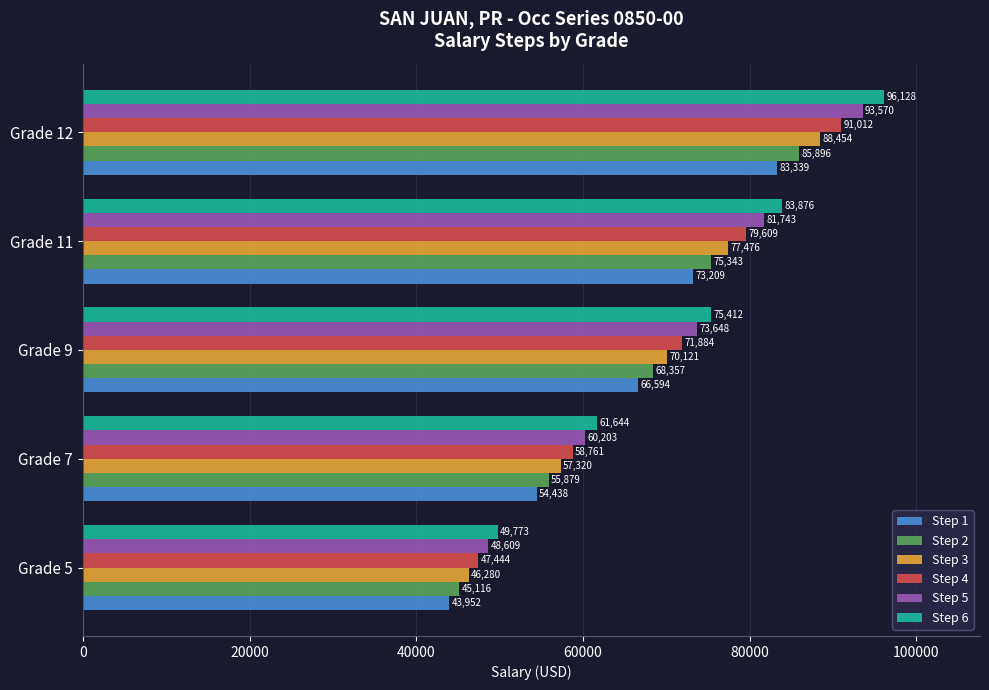

At which label is Step 6 closest to 72950?

Grade 9